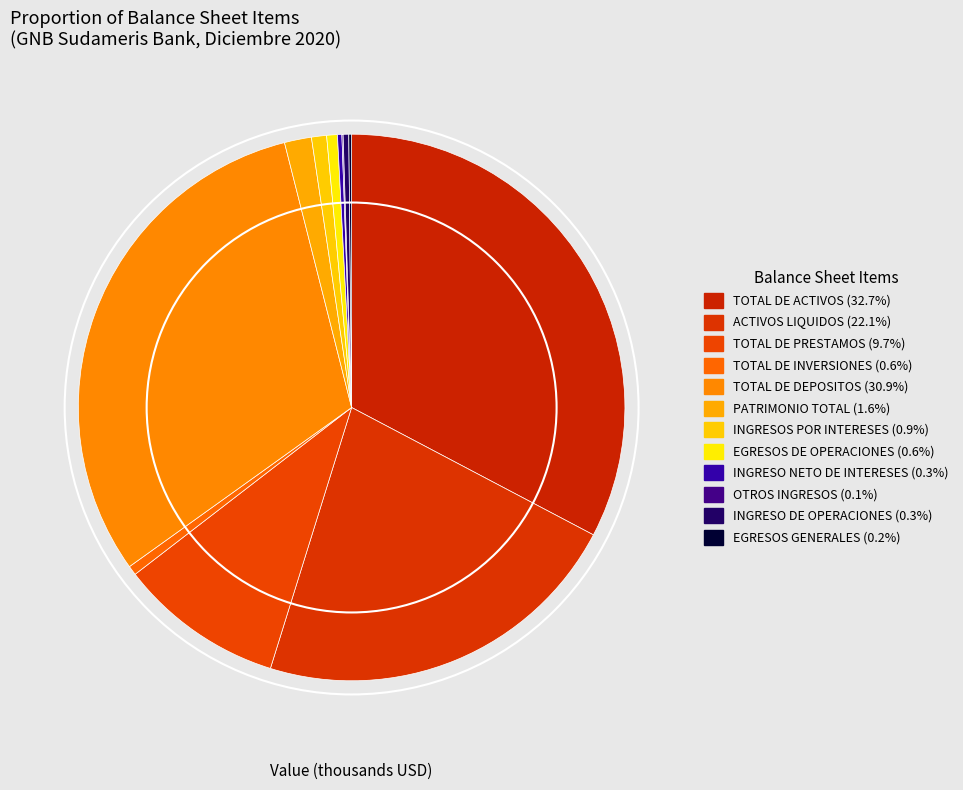

To the nearest percent, what is the combined percentage of INGRESOS POR INTERESES and TOTAL DE ACTIVOS?

34%